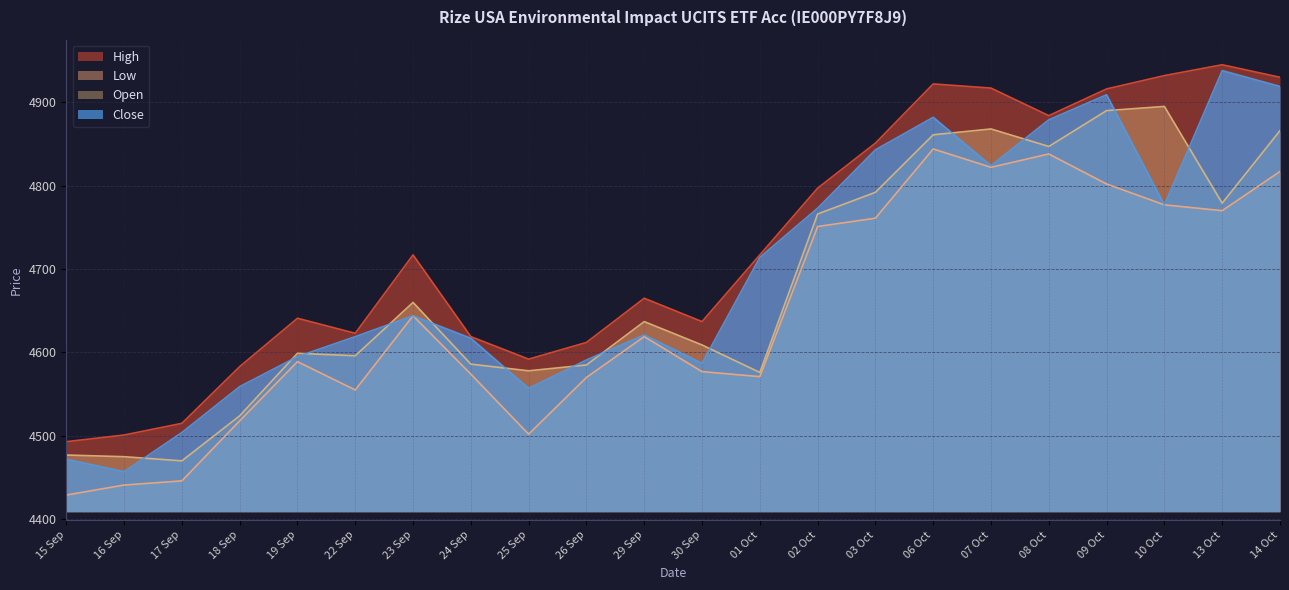

Where is the first local maximum for Close?

23 Sep